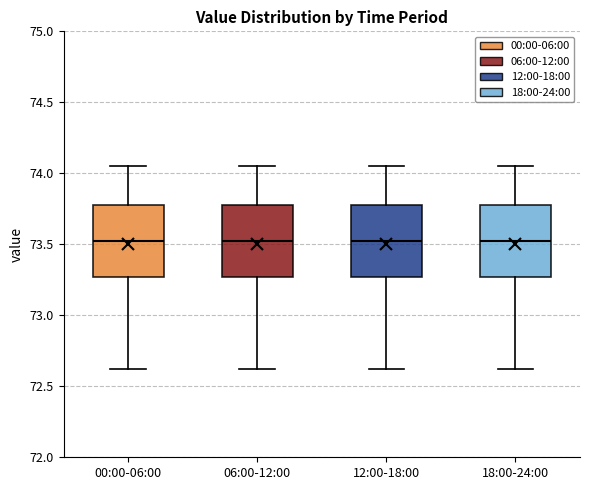

Reading left to right, transcribe this box plot: for each box, give where its median line is, the range the box spans, and where its two whiskers end, as read against the y-axis. The values are not printed on the chart, so give them approximately, as read against the axis.

00:00-06:00: median 73.55, box 73.25 to 73.80, whiskers 72.60 to 74.05
06:00-12:00: median 73.55, box 73.25 to 73.80, whiskers 72.60 to 74.05
12:00-18:00: median 73.55, box 73.25 to 73.80, whiskers 72.60 to 74.05
18:00-24:00: median 73.55, box 73.25 to 73.80, whiskers 72.60 to 74.05